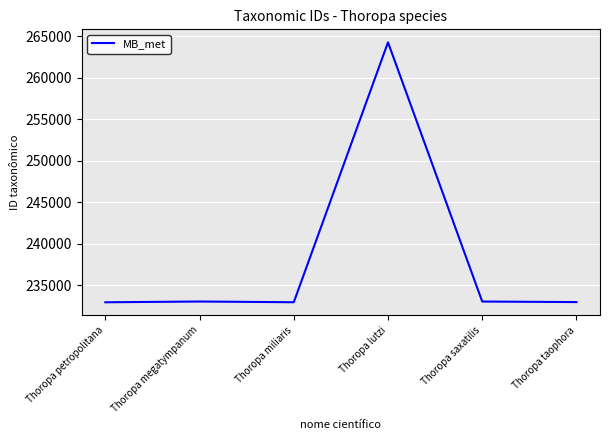

The value at Thoropa taophora is 49250. True or false?

False